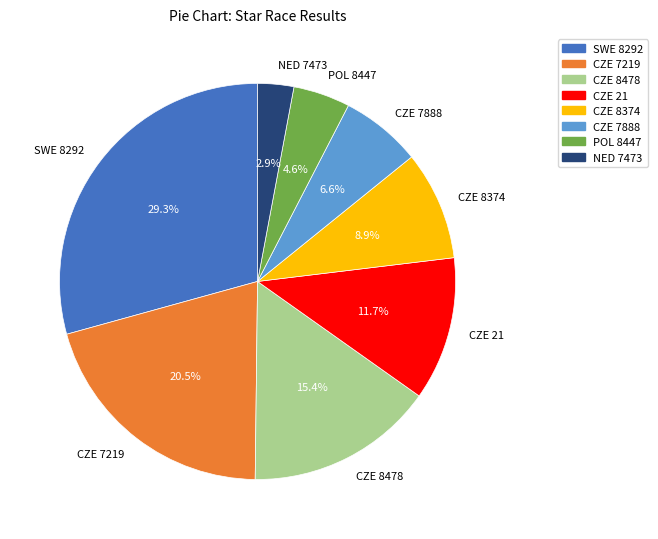

To the nearest percent, what percentage of the pie is CZE 8478?

15%